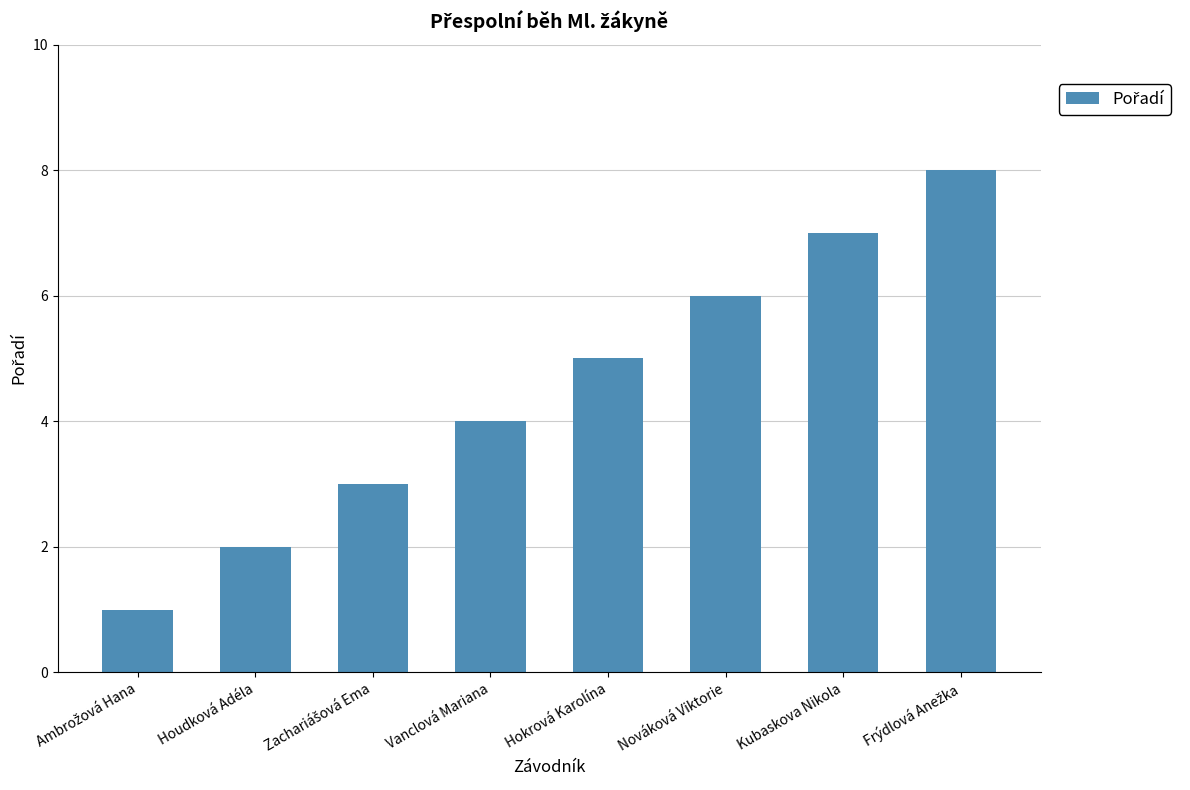

What is the label of the 2nd bar from the right?

Kubaskova Nikola